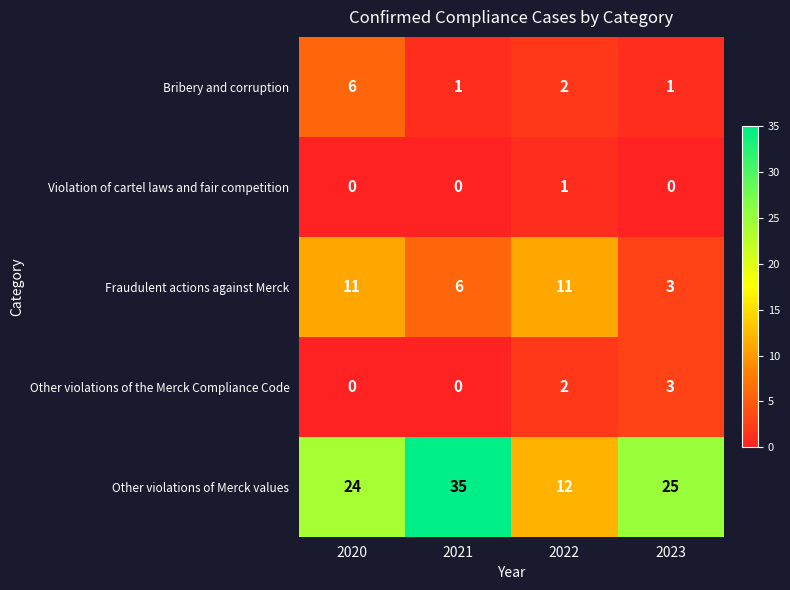

Reading right to left, list all the values displayed in this chart.

Bribery and corruption: 2023=1	2022=2	2021=1	2020=6
Violation of cartel laws and fair competition: 2023=0	2022=1	2021=0	2020=0
Fraudulent actions against Merck: 2023=3	2022=11	2021=6	2020=11
Other violations of the Merck Compliance Code: 2023=3	2022=2	2021=0	2020=0
Other violations of Merck values: 2023=25	2022=12	2021=35	2020=24